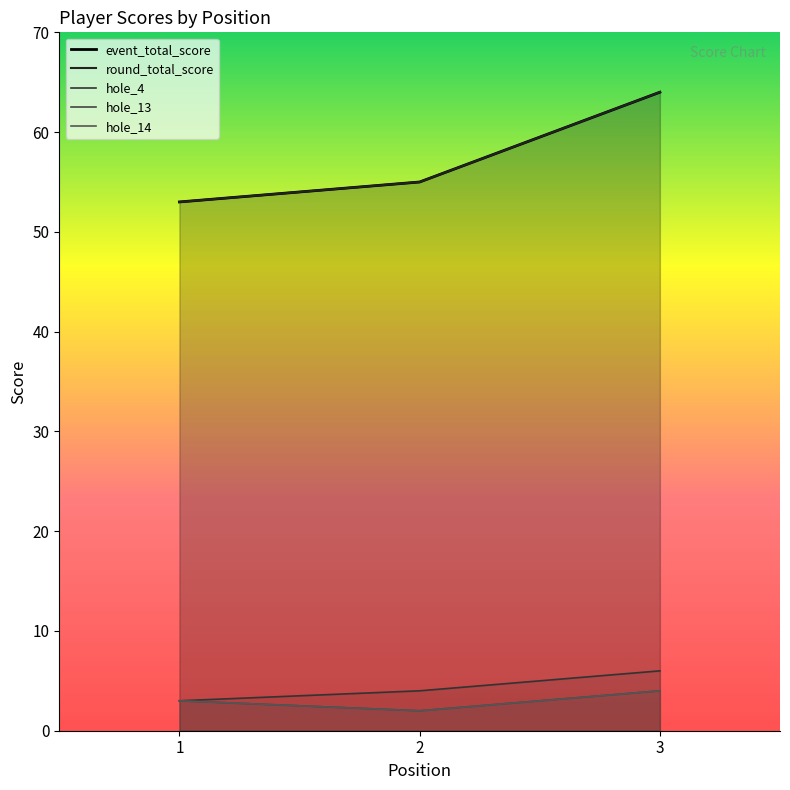

At how many categories does at least one series exceed 48?

3